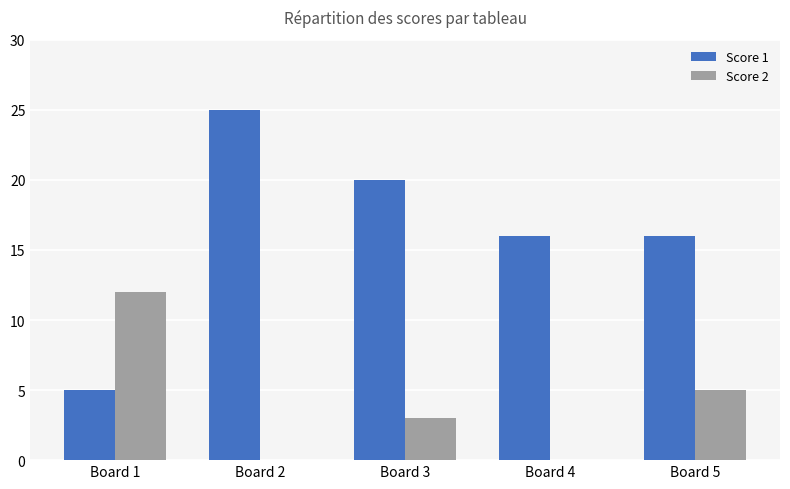

Are the bars grouped side by side (vs. stacked)?

Yes